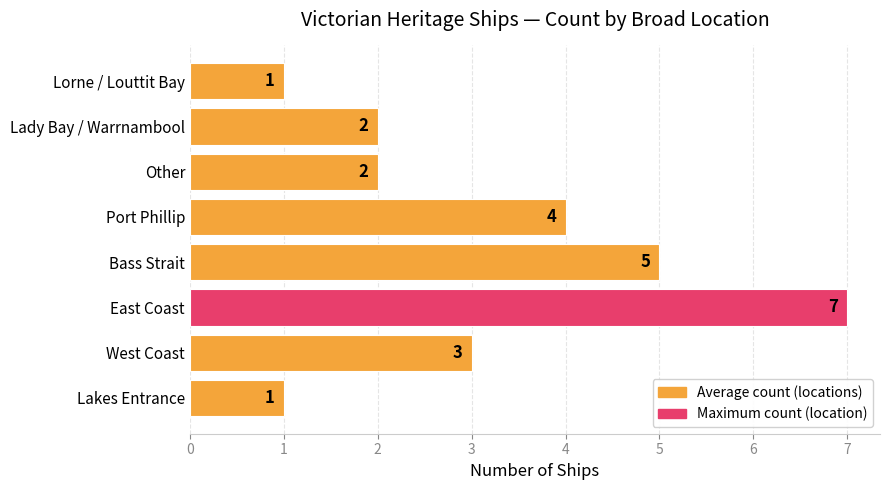

What is the change in value from Bass Strait to Lady Bay / Warrnambool?

-3